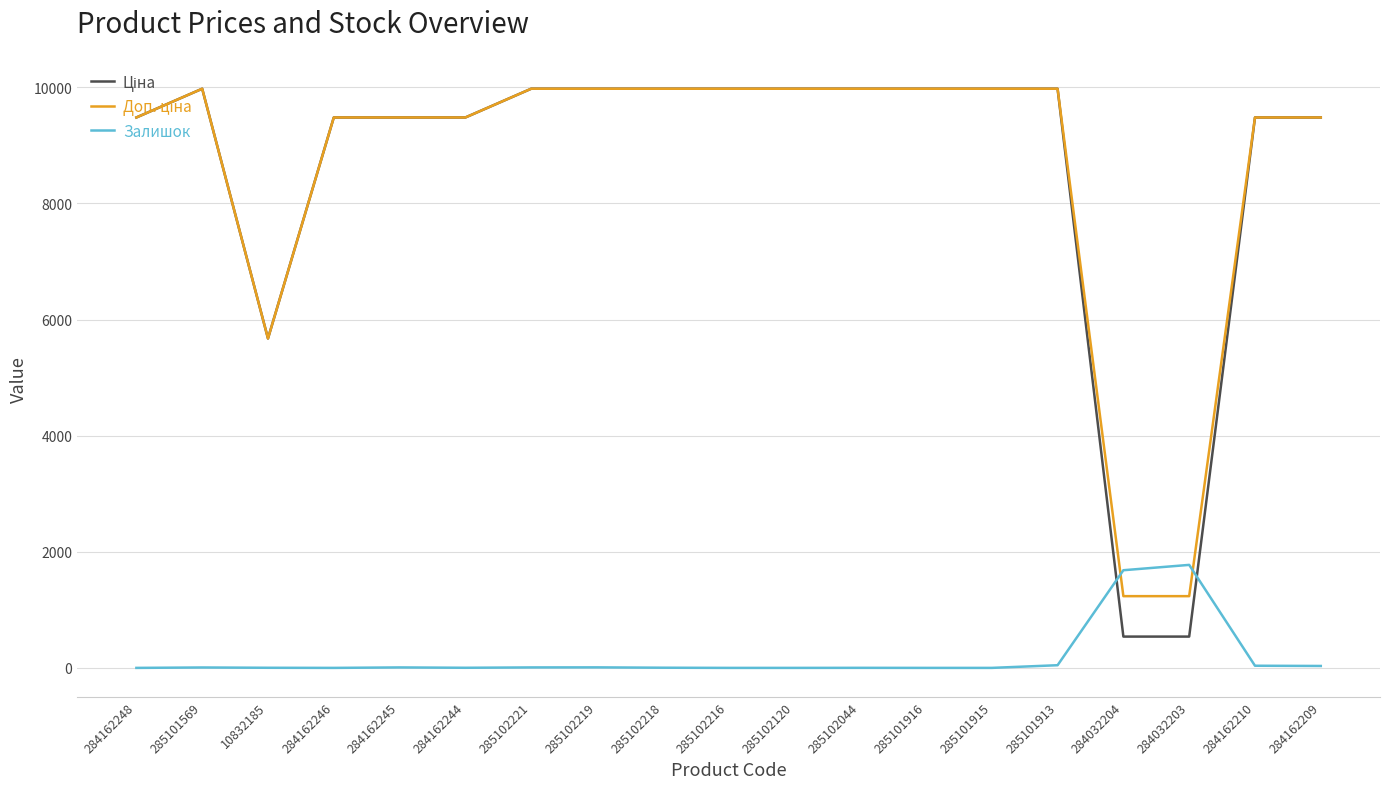

The Залишок series shows 906.4 at 285101915. True or false?

False